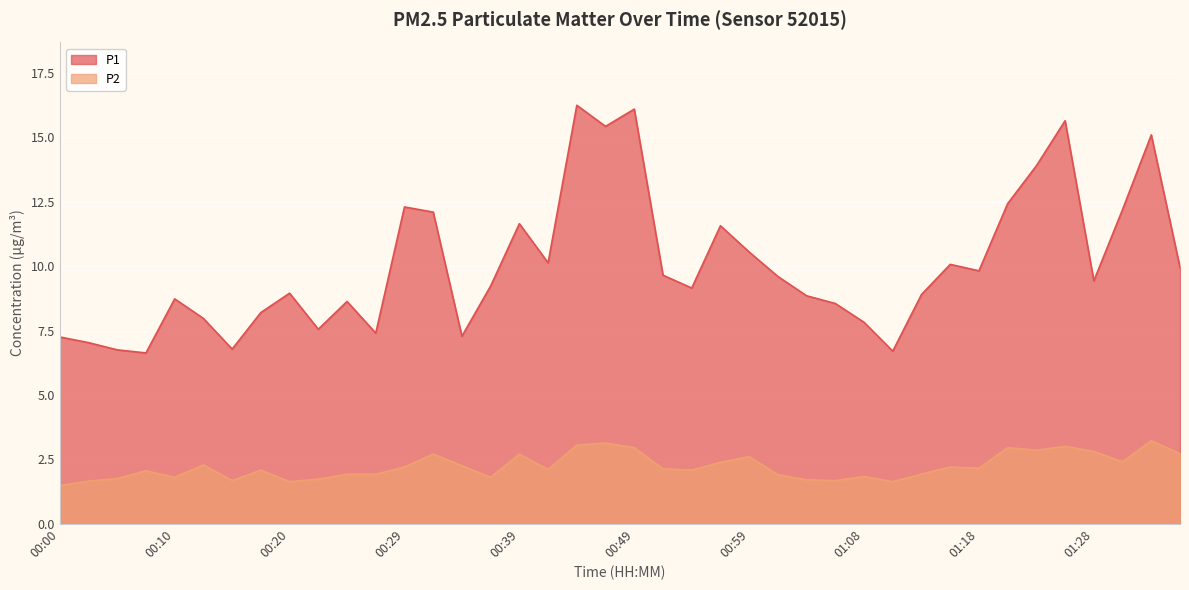

How many lines are shown in the chart?

2